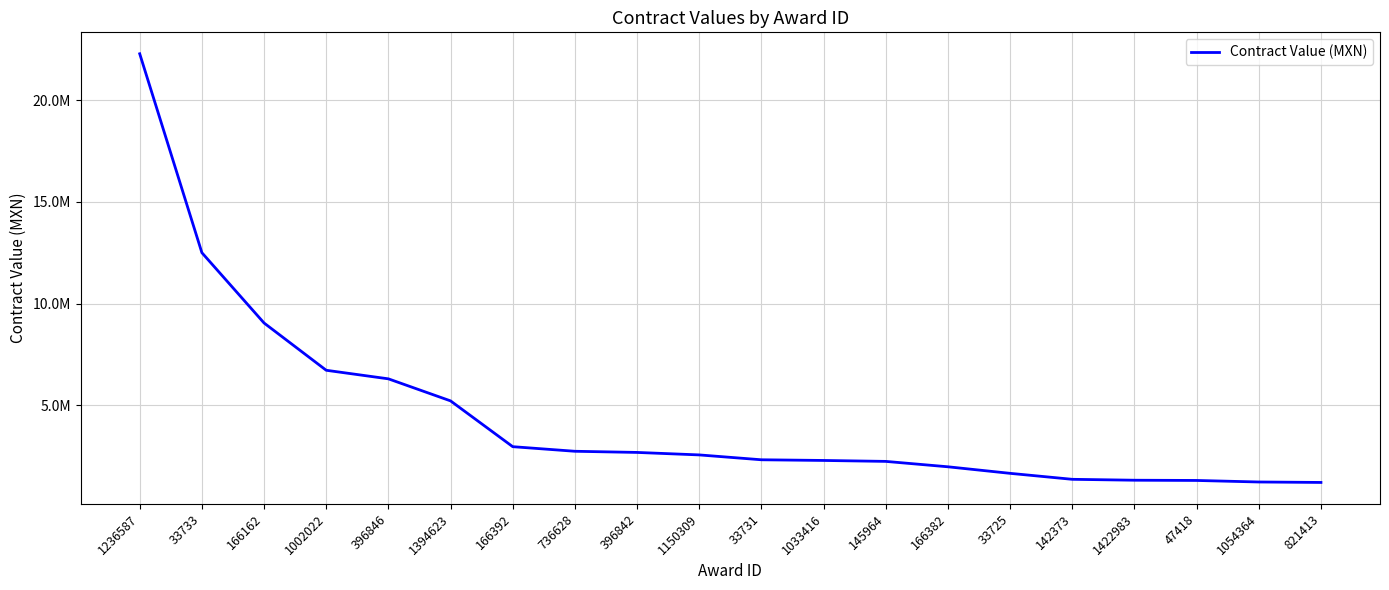

Where does the data first go above 2560725?

1236587